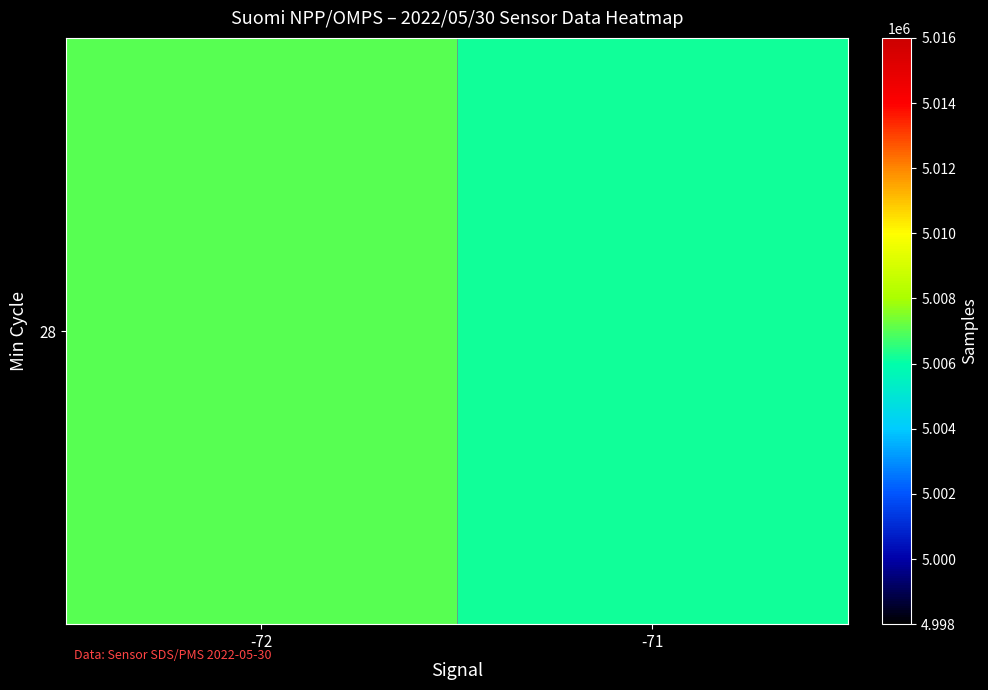

How many series are shown in this chart?

1